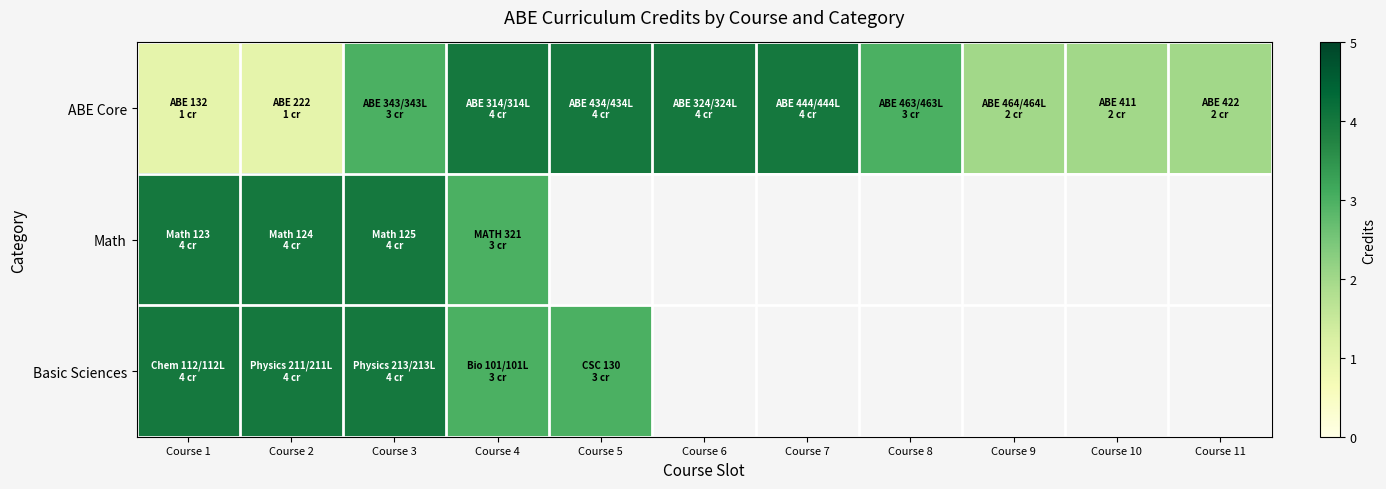

Is the value of Math at Course 6 greater than the value of Basic Sciences at Course 1?

No